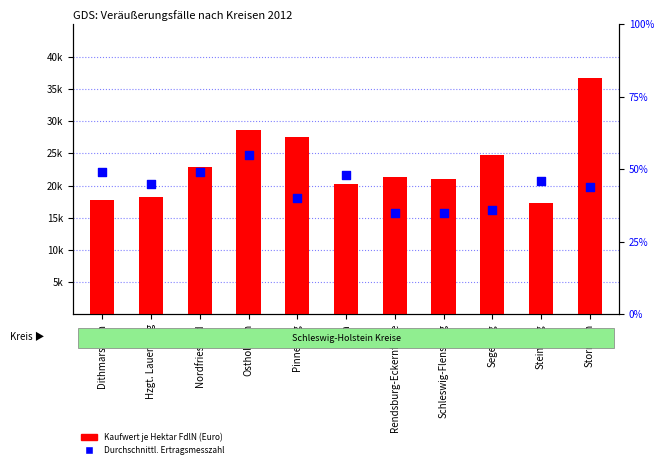

Which series contains the lowest Y value?

Durchschnittliche Ertragsmesszahl